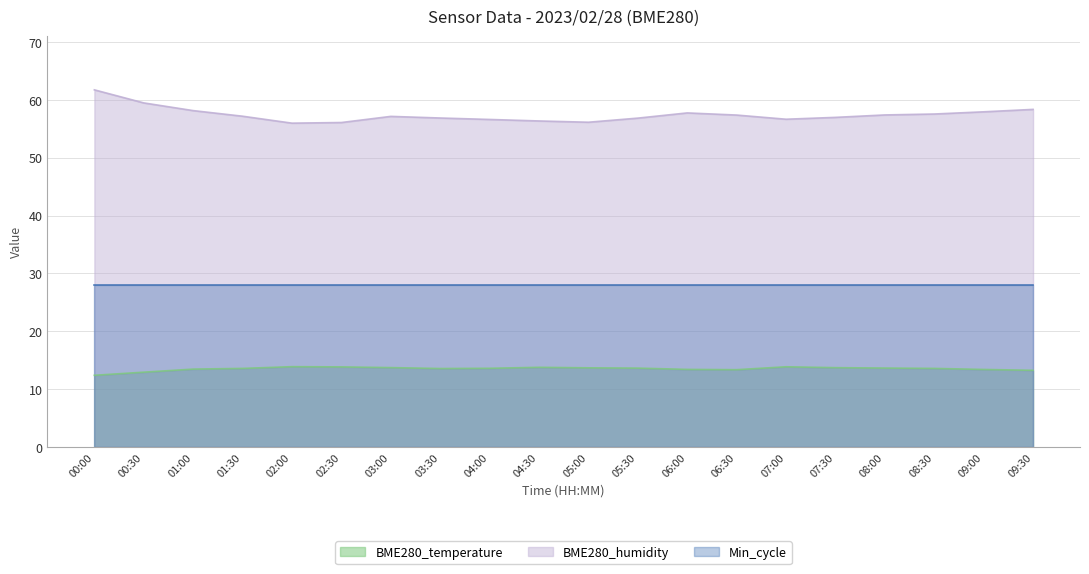

Which series has the largest total across all categories?

BME280_humidity